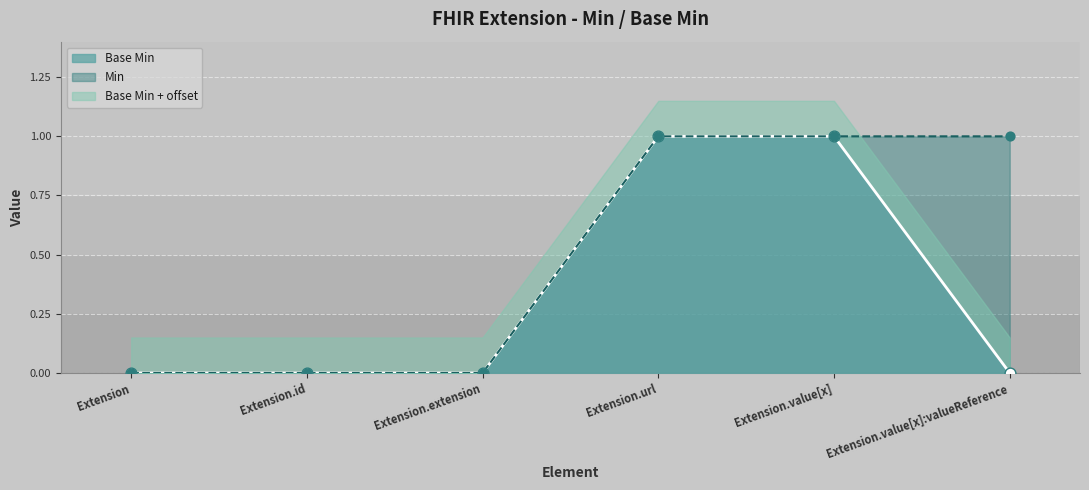

Which has a higher value, Extension.extension or Extension?

Extension.extension